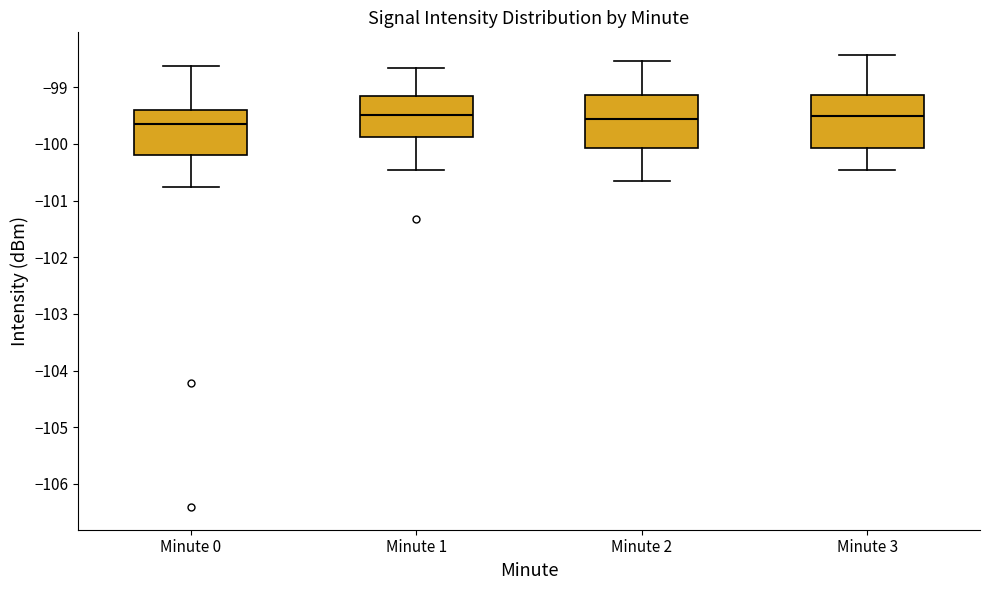

Reading left to right, transcribe this box plot: for each box, give where its median line is, the range the box spans, and where its two whiskers end, as read against the y-axis. The values are not printed on the chart, so give them approximately, as read against the axis.

Minute 0: median -99.7, box -100.2 to -99.4, whiskers -100.8 to -98.6
Minute 1: median -99.5, box -99.9 to -99.1, whiskers -100.5 to -98.7
Minute 2: median -99.6, box -100.1 to -99.1, whiskers -100.7 to -98.5
Minute 3: median -99.5, box -100.1 to -99.1, whiskers -100.5 to -98.4